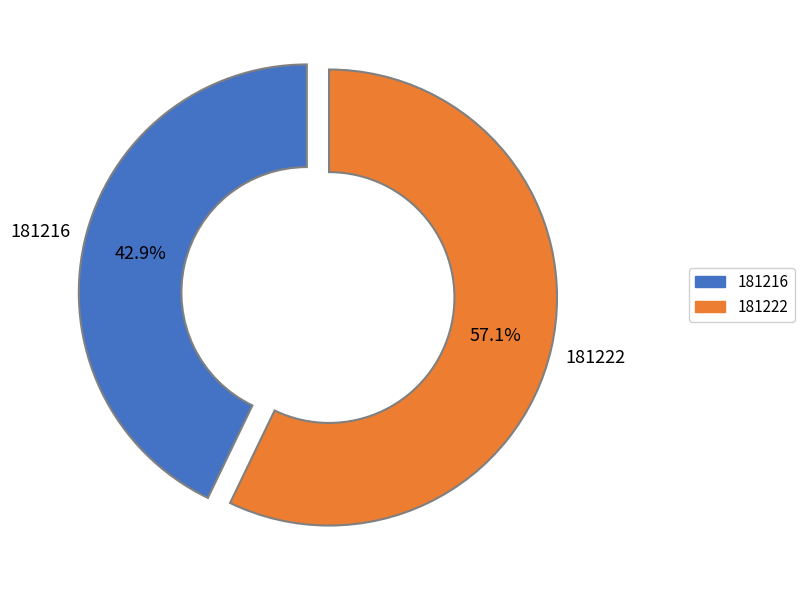

Is it true that 181216 is 43% of the pie?

True